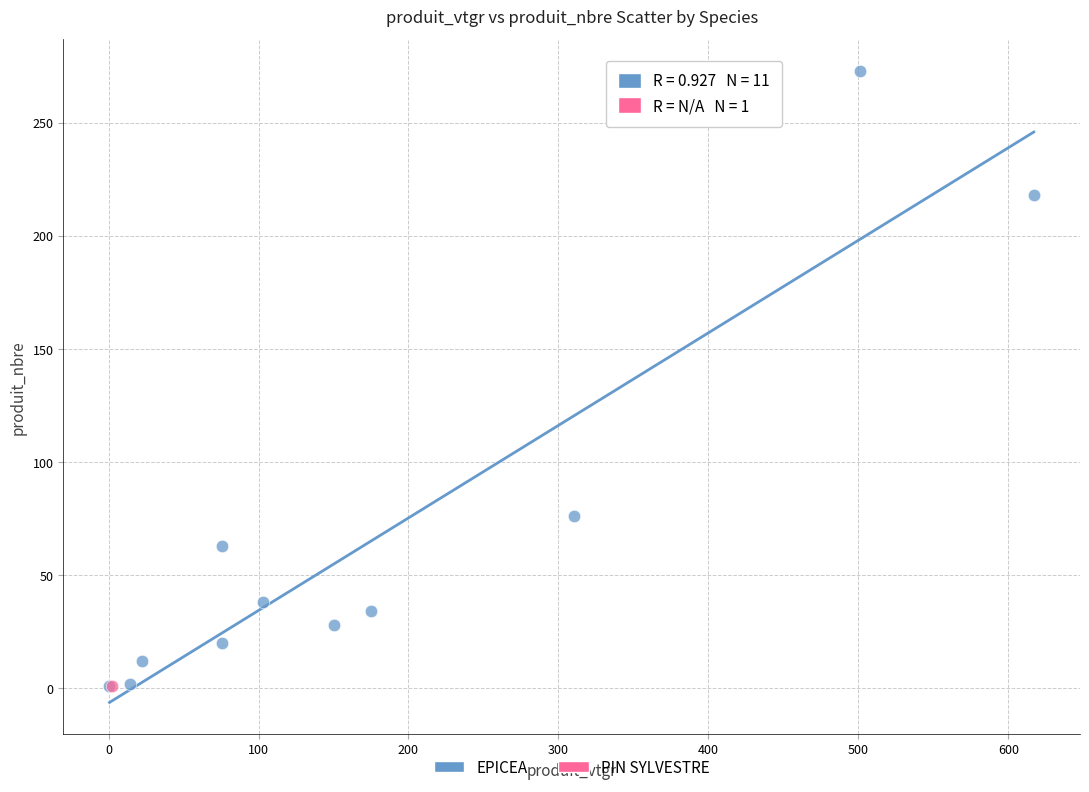

What are all the series names shown in the legend?

EPICEA, PIN SYLVESTRE